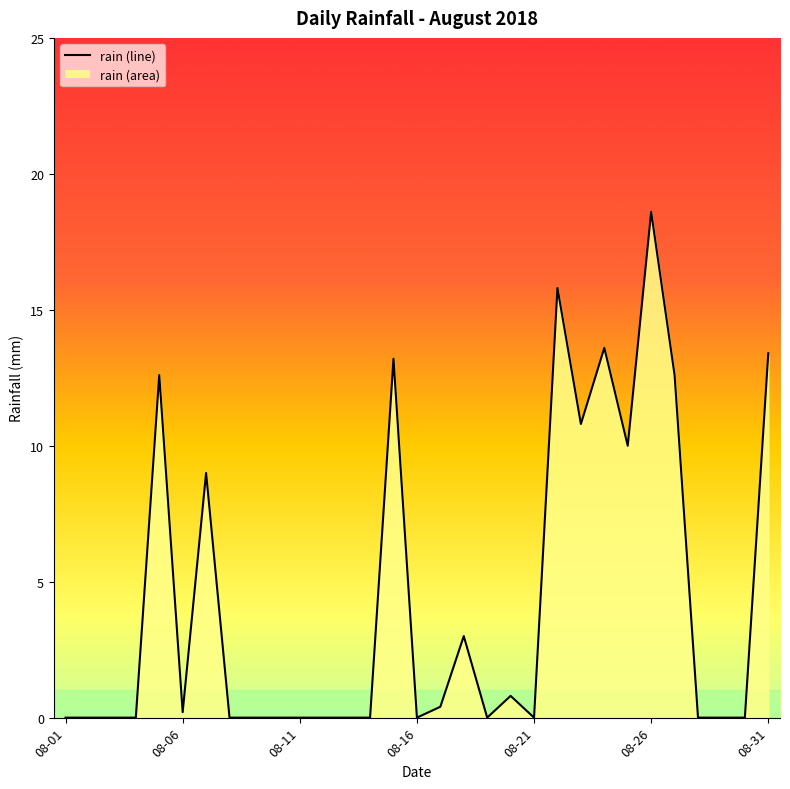

What is the greatest value displayed?

18.6